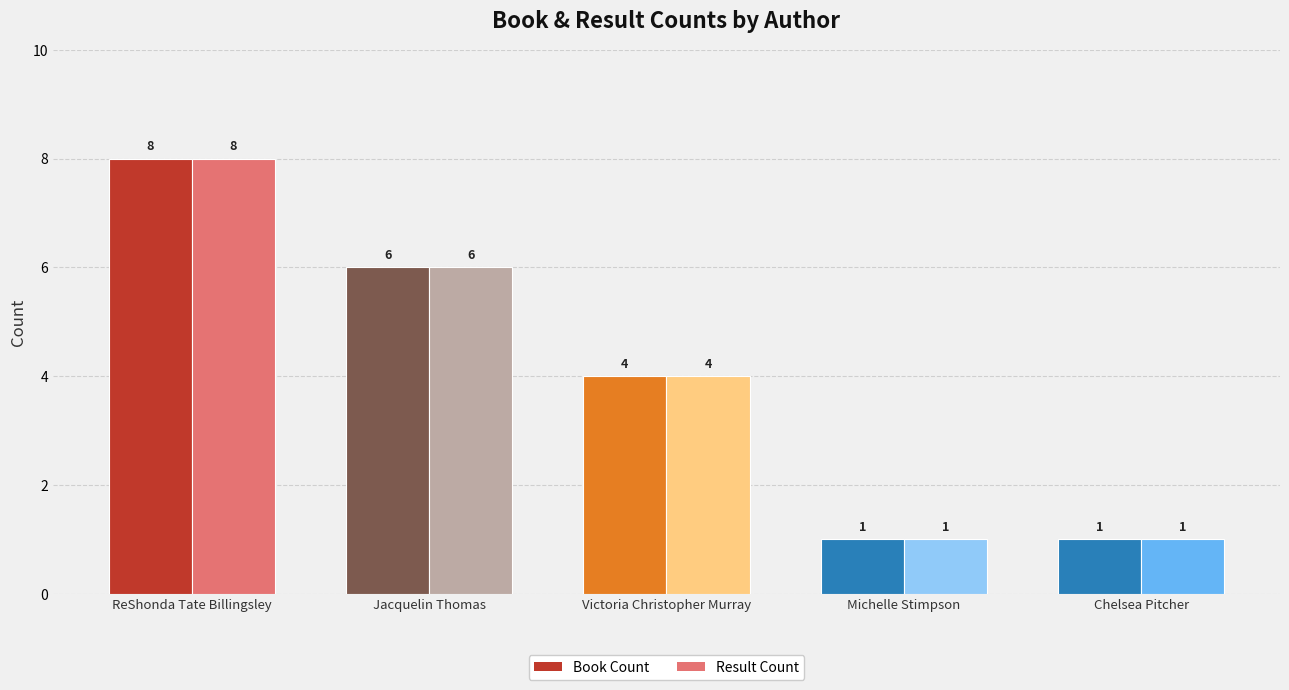

Are the bars grouped side by side (vs. stacked)?

Yes